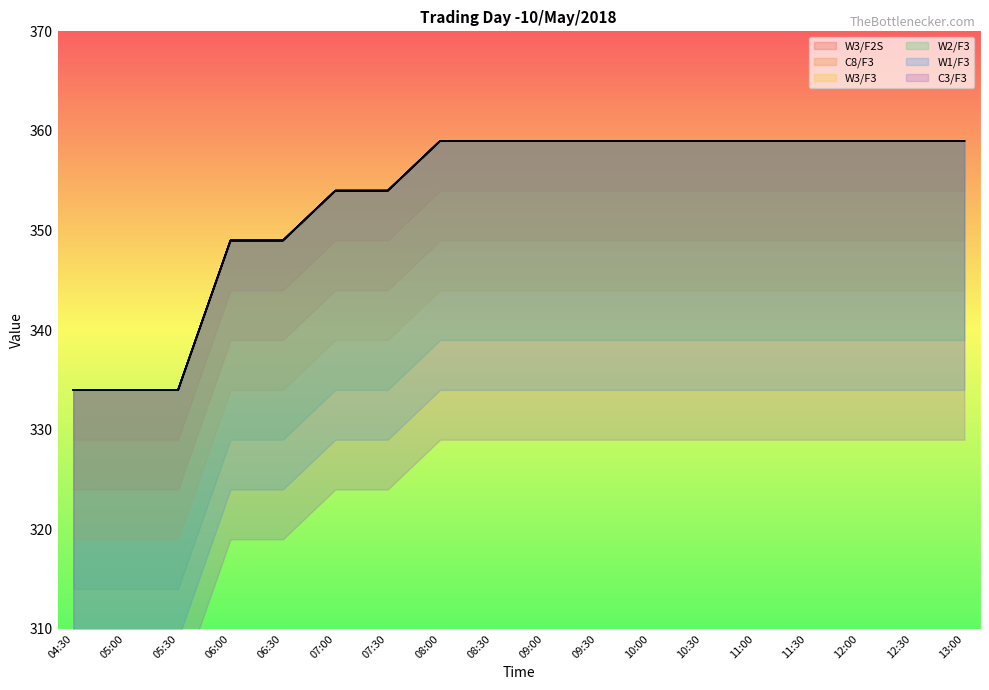

At which category does the chart reach its minimum across all series?

04:30